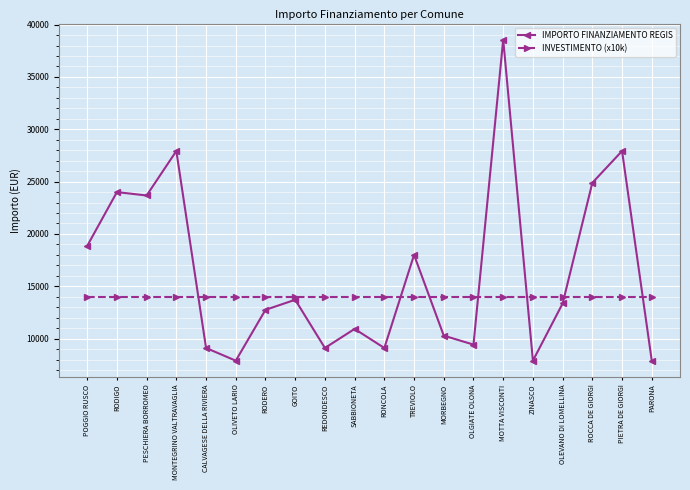

Rank the series by their maximum value, from lowest to highest.

INVESTIMENTO (x10k), IMPORTO FINANZIAMENTO REGIS